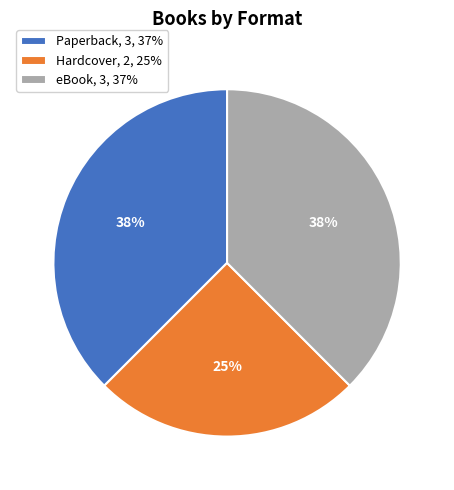

To the nearest percent, what percentage of the pie is Hardcover, 2, 25%?

25%